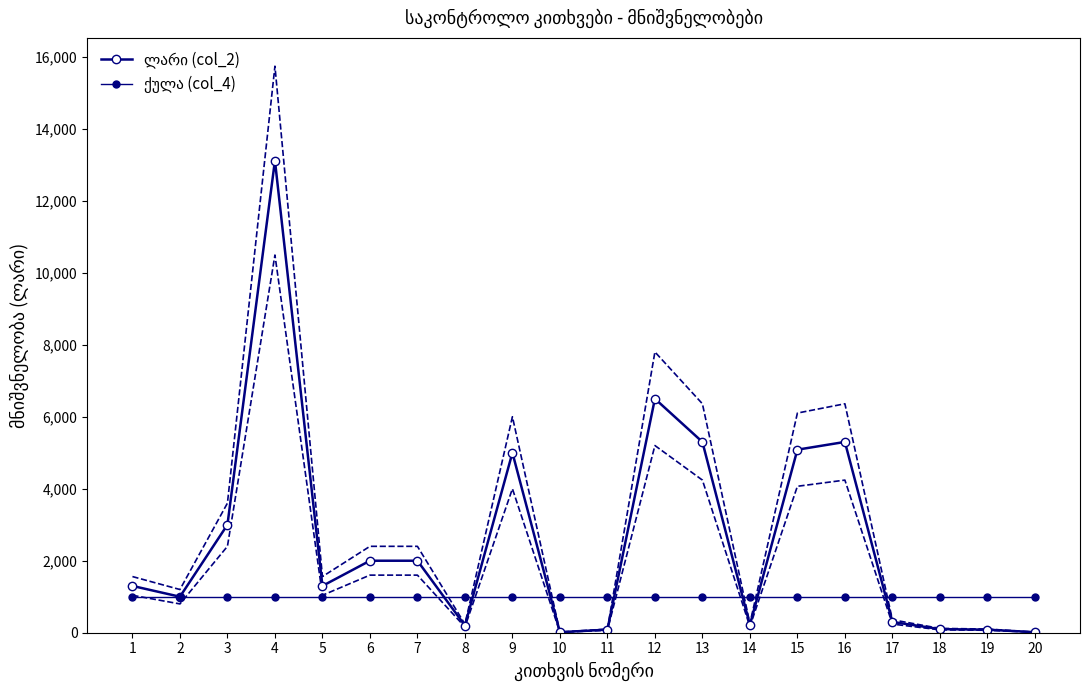

How many series are shown in this chart?

2